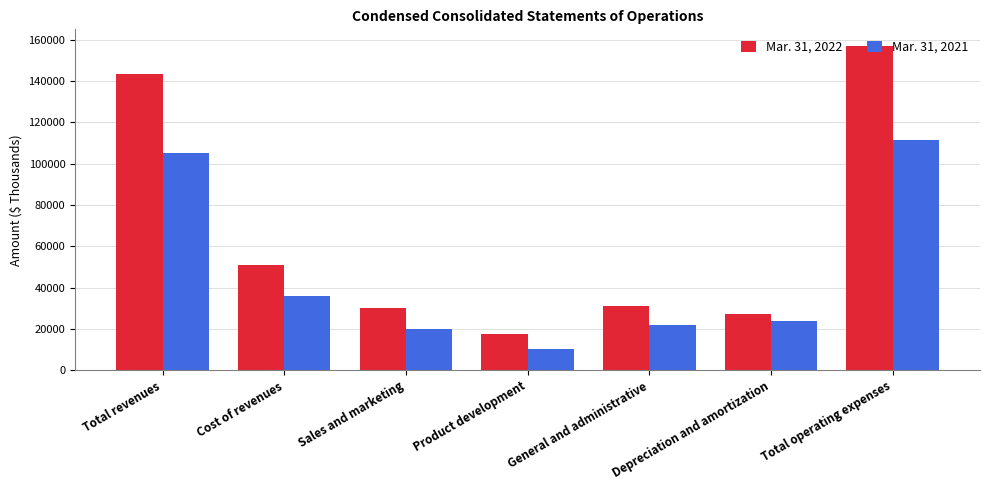

True or false: Mar. 31, 2022 has a value of 30145 at Sales and marketing.

True